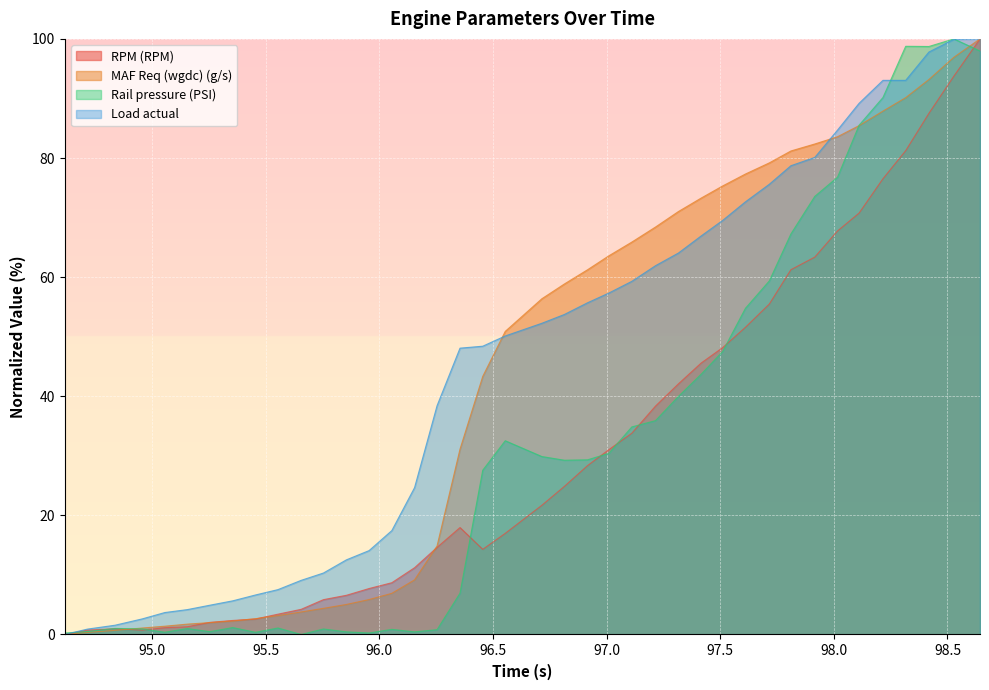

At which label does Rail pressure (PSI) first exceed 29?

96.554